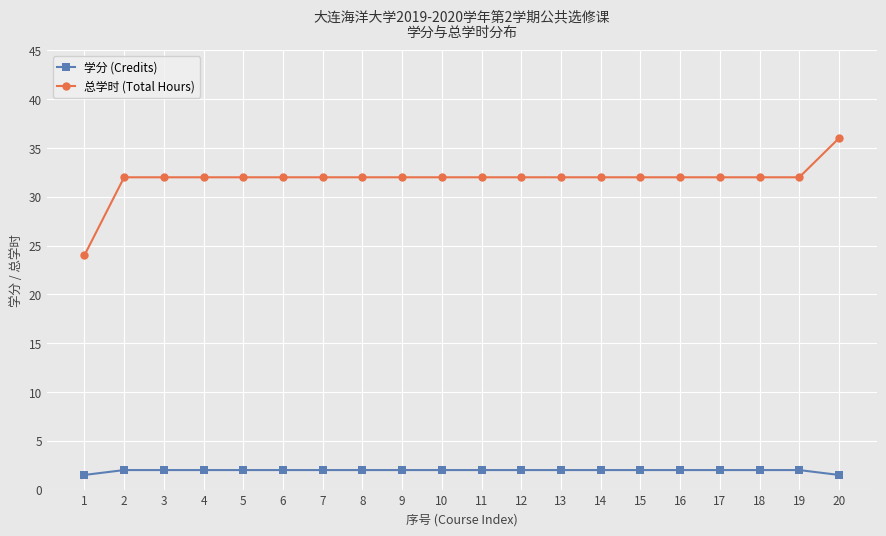

Is it true that 学分 (Credits) equals 3.5 at 7?

False